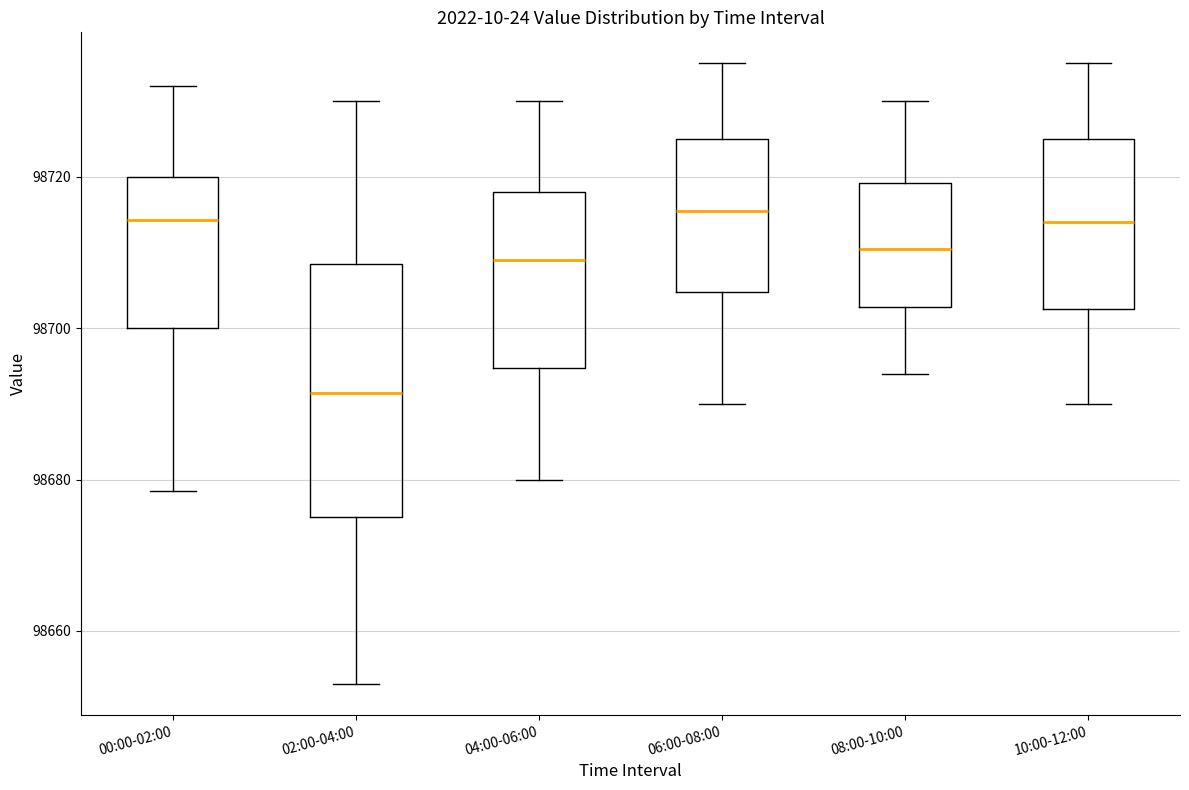

Reading left to right, transcribe this box plot: for each box, give where its median line is, the range the box spans, and where its two whiskers end, as read against the y-axis. The values are not printed on the chart, so give them approximately, as read against the axis.

00:00-02:00: median 98714, box 98700 to 98720, whiskers 98678 to 98732
02:00-04:00: median 98692, box 98676 to 98708, whiskers 98654 to 98730
04:00-06:00: median 98710, box 98694 to 98718, whiskers 98680 to 98730
06:00-08:00: median 98716, box 98704 to 98726, whiskers 98690 to 98736
08:00-10:00: median 98710, box 98702 to 98720, whiskers 98694 to 98730
10:00-12:00: median 98714, box 98702 to 98726, whiskers 98690 to 98736